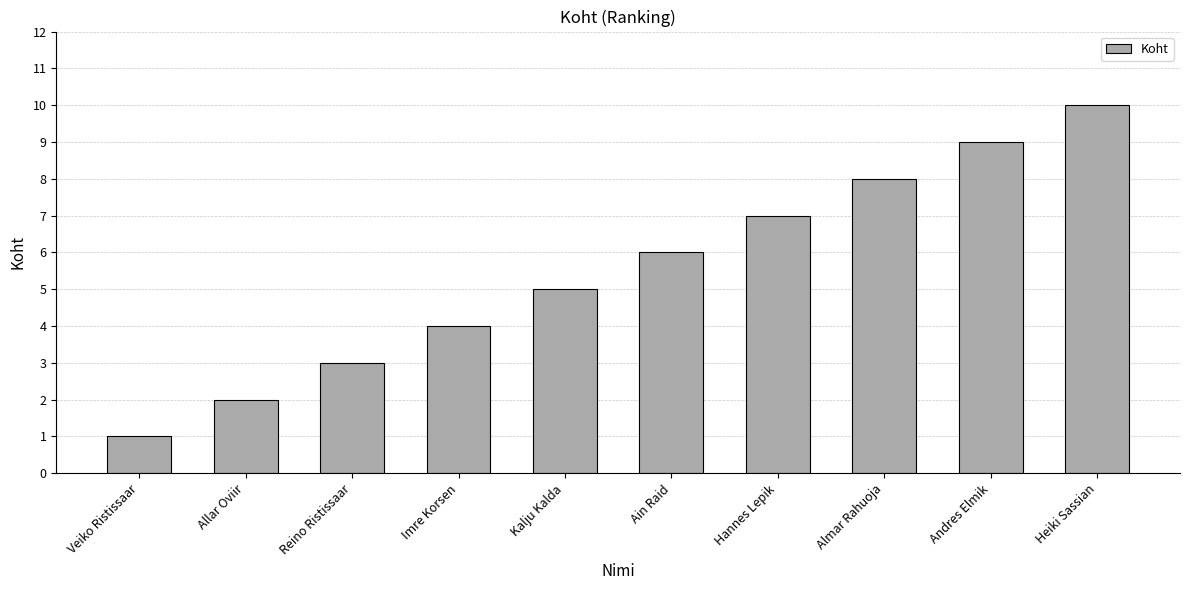

How many distinct data groups are displayed?

1